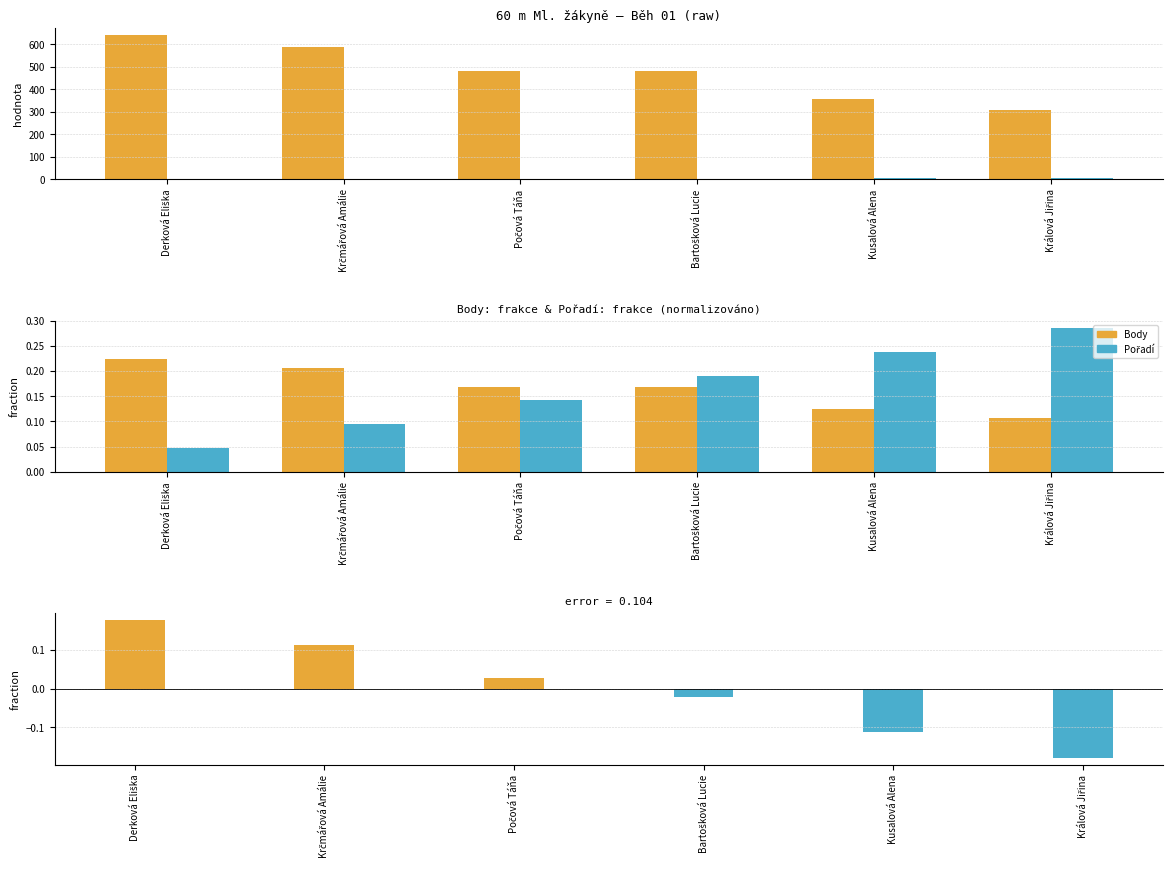

Where does the Body − Pořadí (frakce) series first go above 0?

Derková Eliška